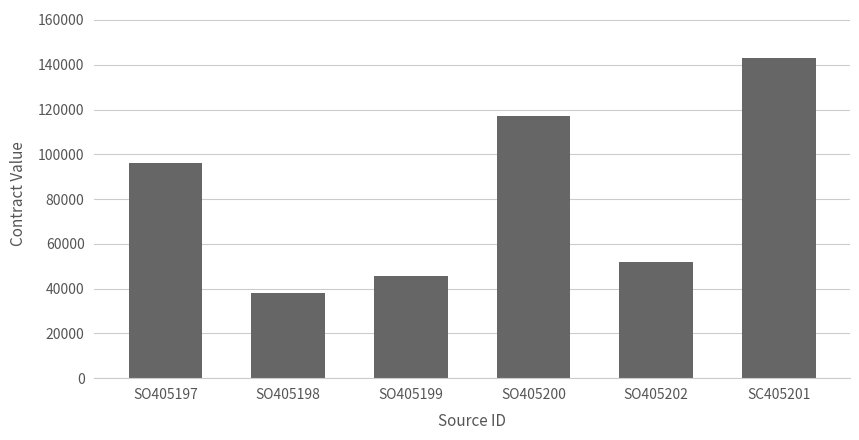

Where is the data nearest to the value 90500?

SO405197